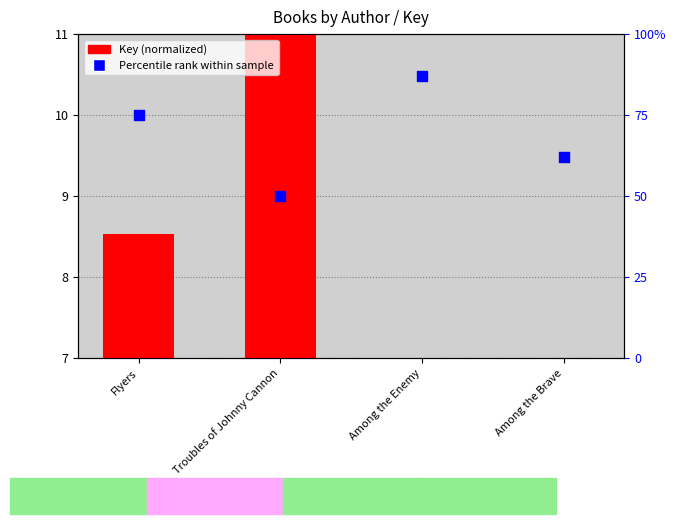

What is the change in value from Among the Enemy to Among the Brave?

-1.0